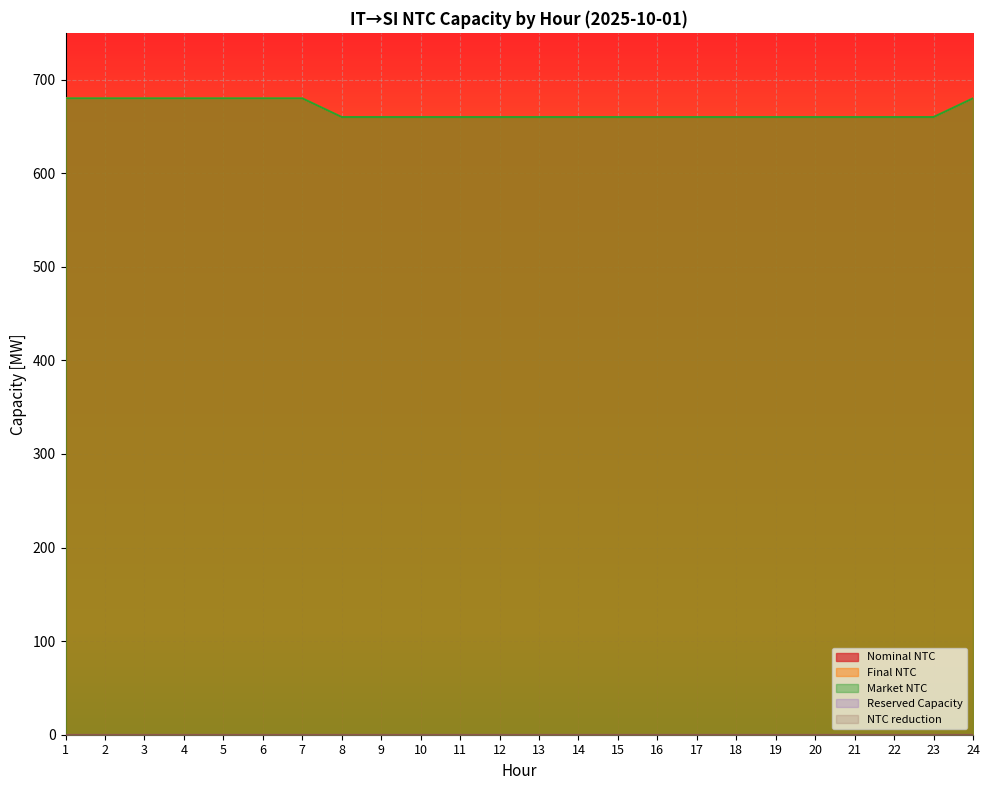

What is the average value of the Nominal NTC series?

667